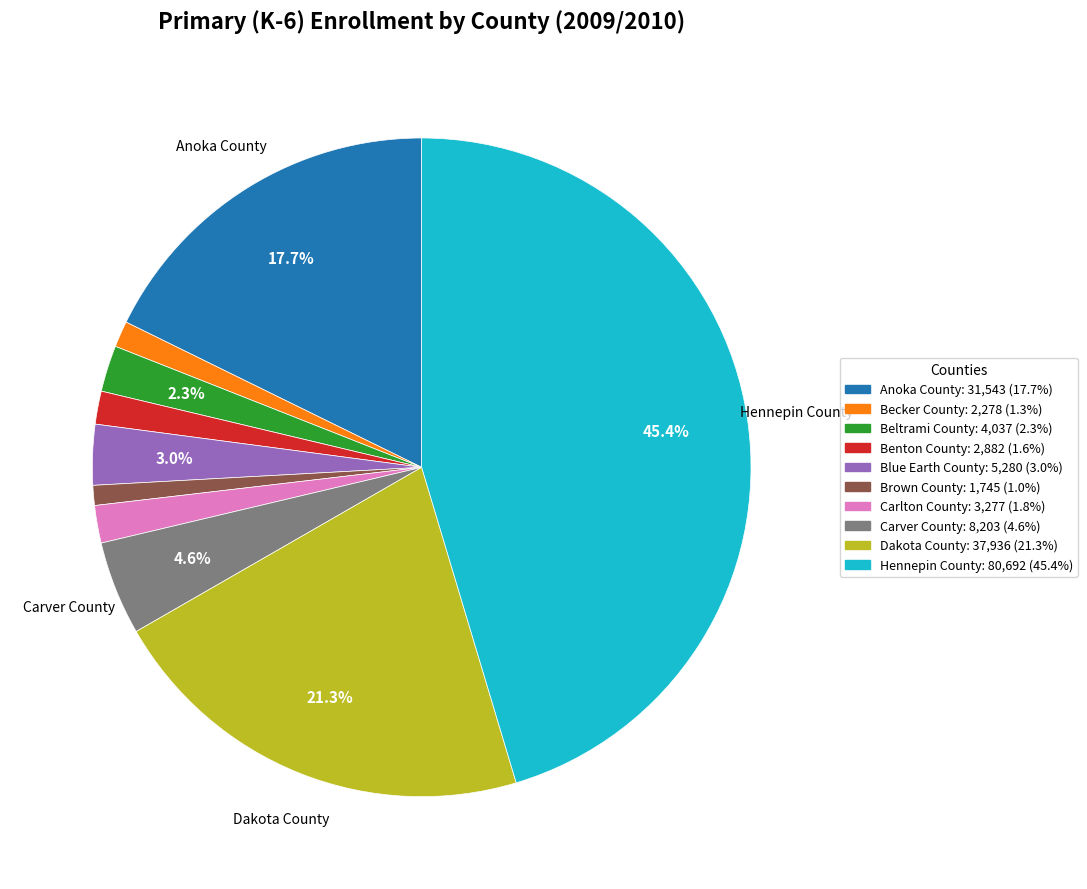

How many segments does this pie chart have?

10